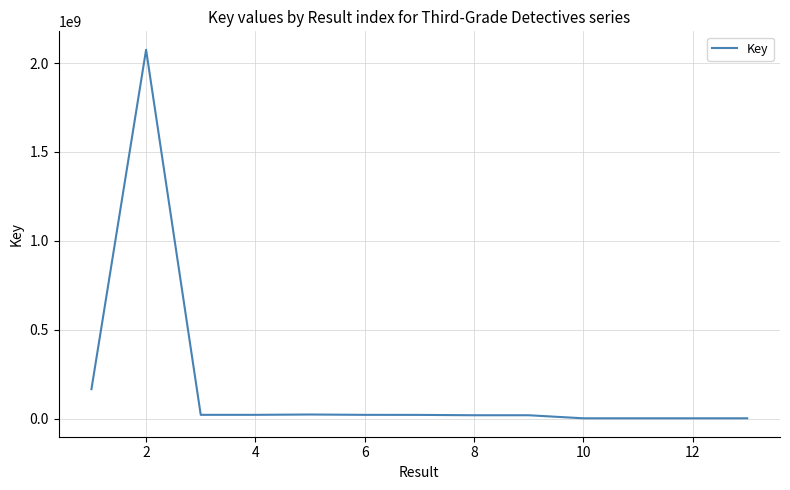

What is the greatest value displayed?

2074662804